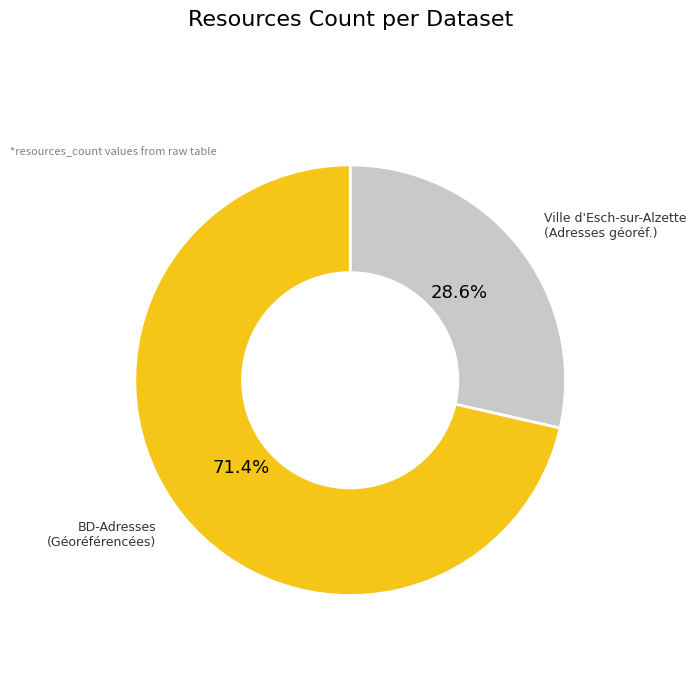

What is the majority slice?

BD-Adresses (Géoréférencées)